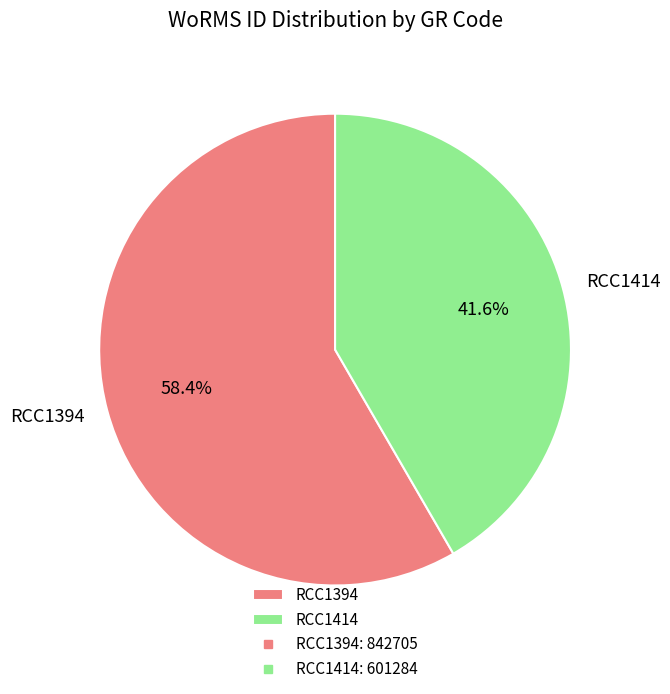

Which slice is the largest?

RCC1394